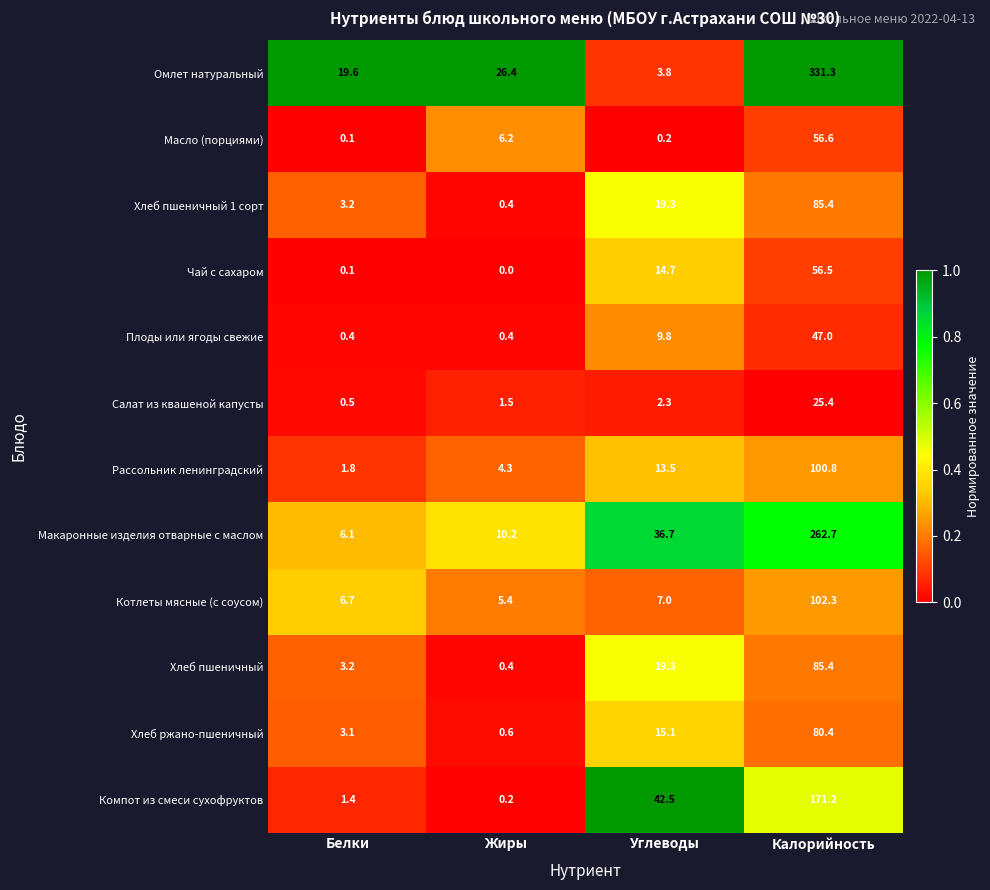

True or false: Омлет натуральный has a value of 1.8 at Углеводы.

False